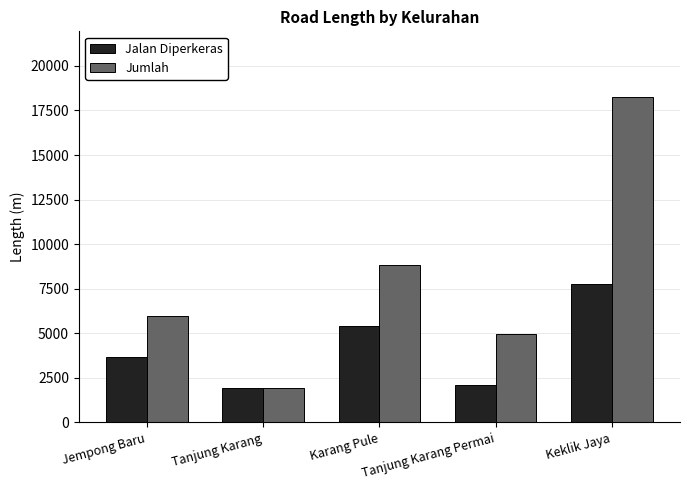

What is the difference between the second highest and second lowest values in the Jumlah series?

3840